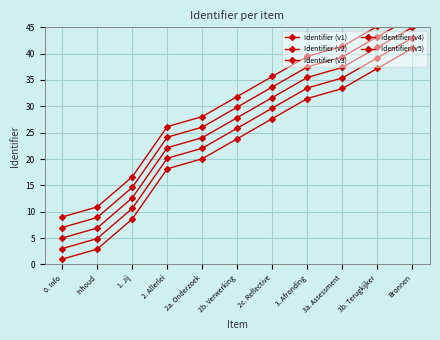

Is it true that Identifier (v5) equals 21.1 at 3. Afronding?

False